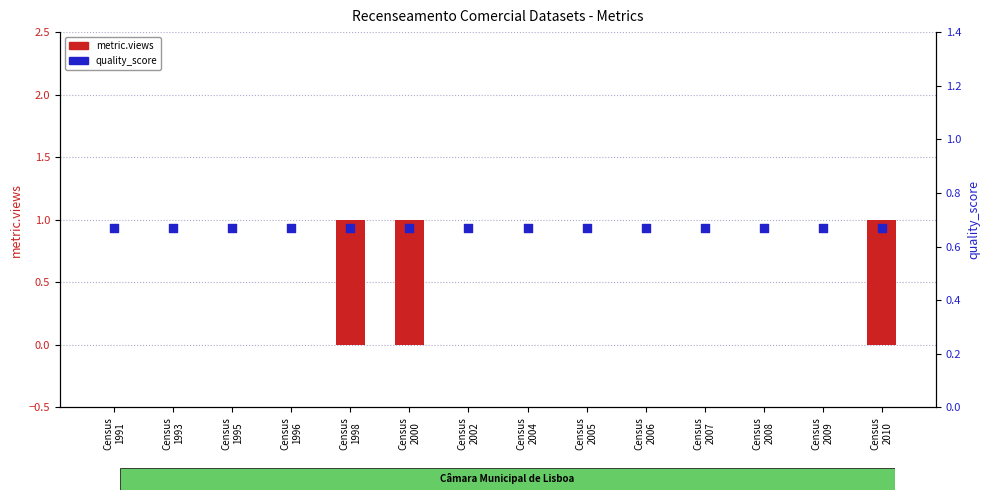

Which series has the largest total across all categories?

quality_score